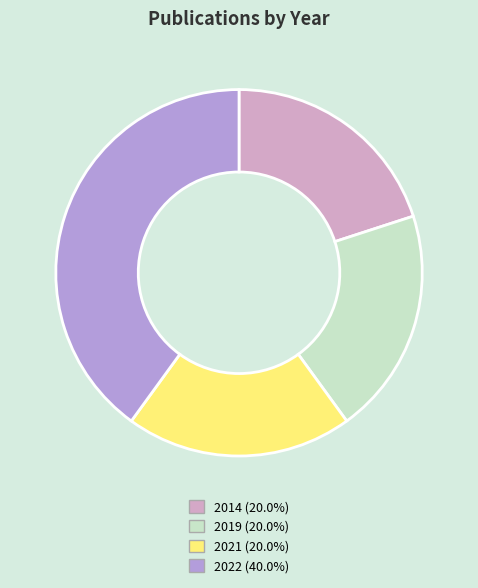

The 2021 slice represents 12% of the pie. True or false?

False